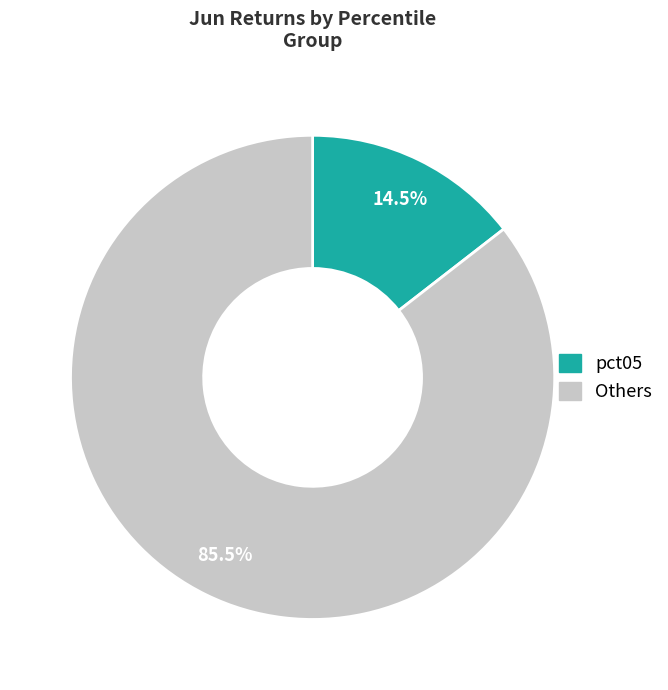

Is there a majority slice in this chart?

Yes